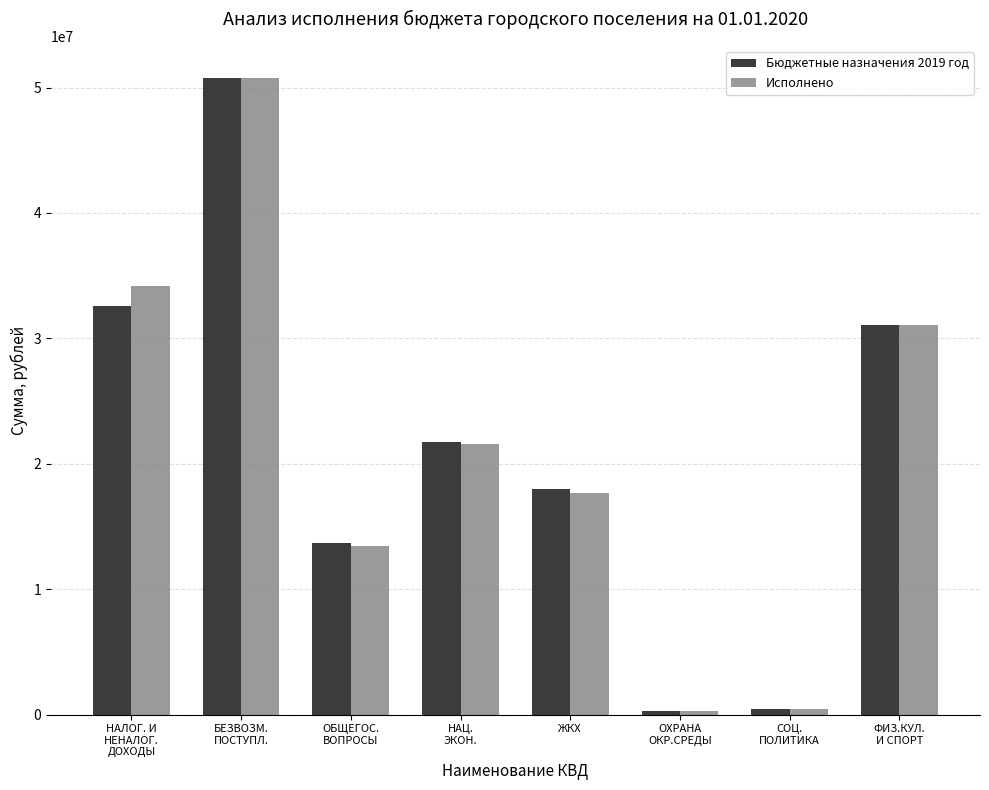

Is the value of Бюджетные назначения 2019 год at НАЦ.
ЭКОН. greater than the value of Исполнено at ФИЗ.КУЛ.
И СПОРТ?

No